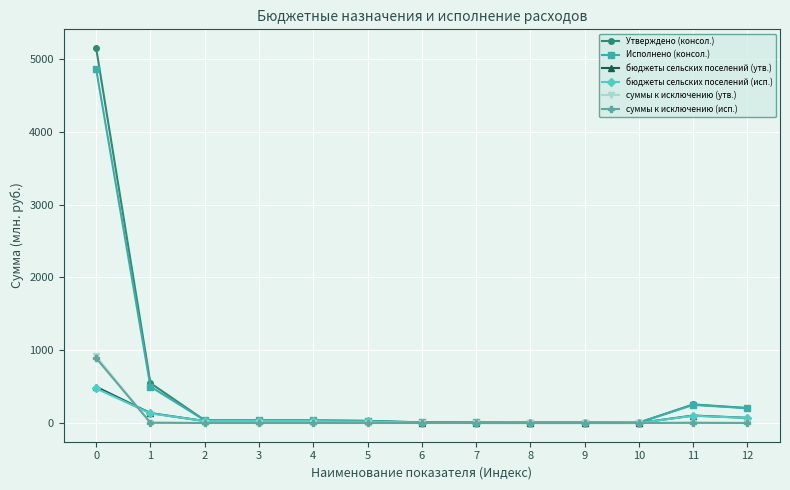

Is it true that суммы к исключению (исп.) equals 1511.6 at 0?

False